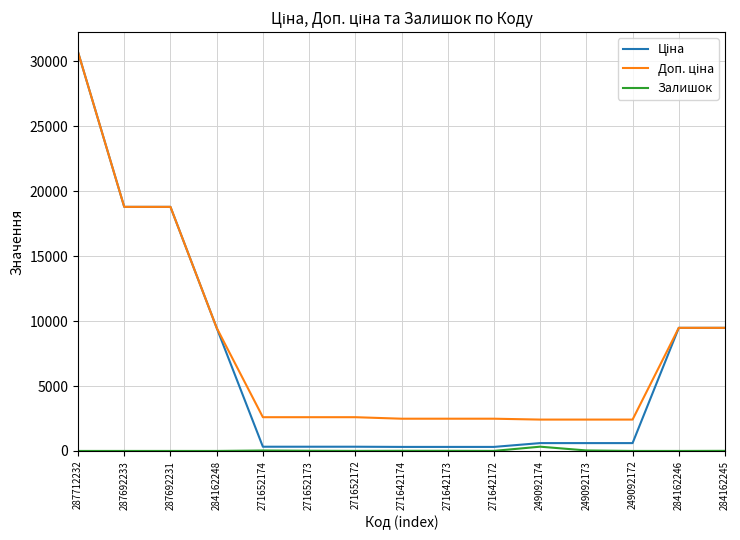

What is the difference between the highest and lowest values at 284162248?

9480.1